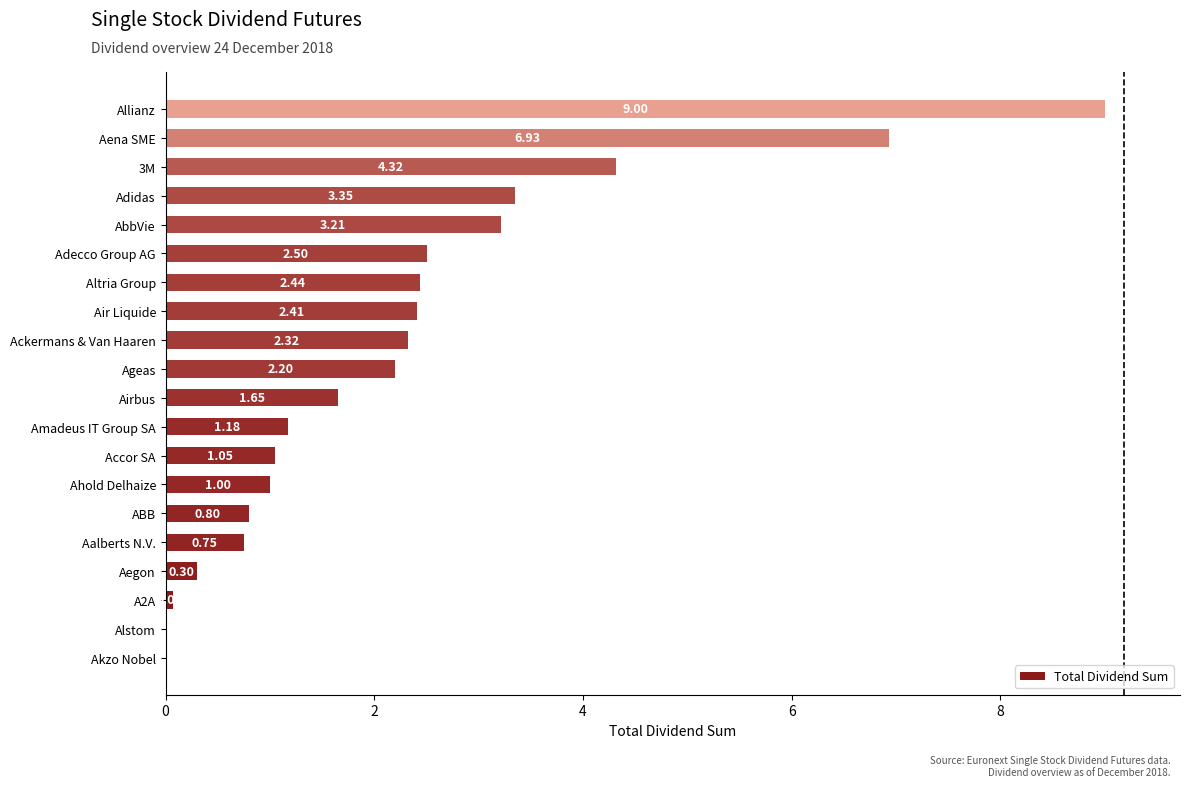

What is the sum of all values?

45.5